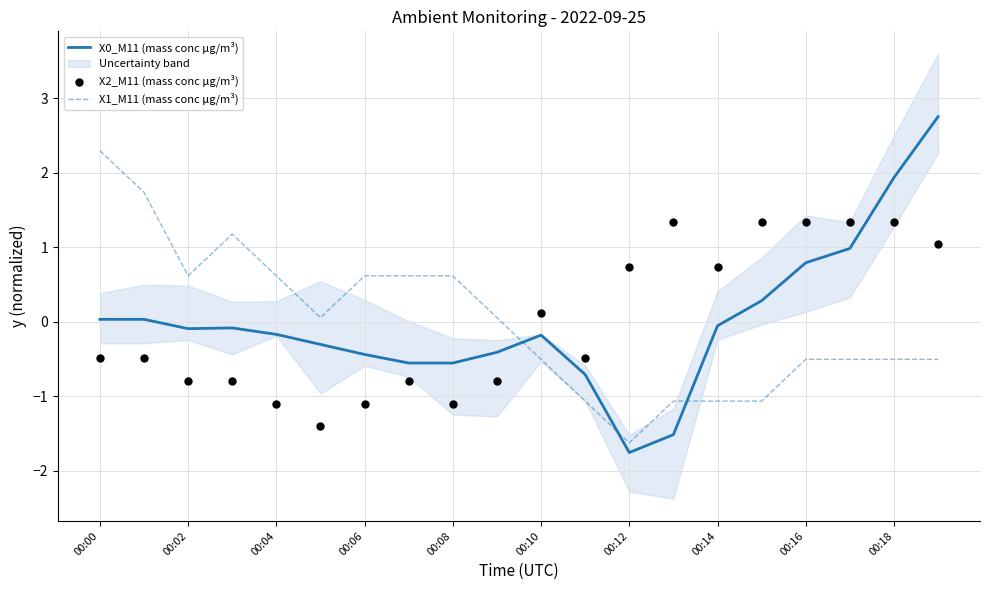

Which series has the largest total across all categories?

X1_M11 (mass conc μg/m³)